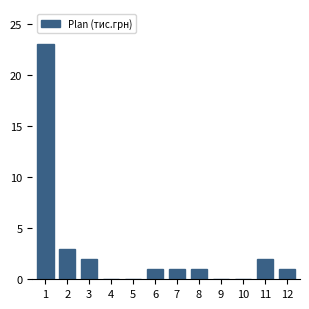

Reading left to right, list all the values displayed in this chart.

1=23	2=3	3=2	4=0	5=0	6=1	7=1	8=1	9=0	10=0	11=2	12=1